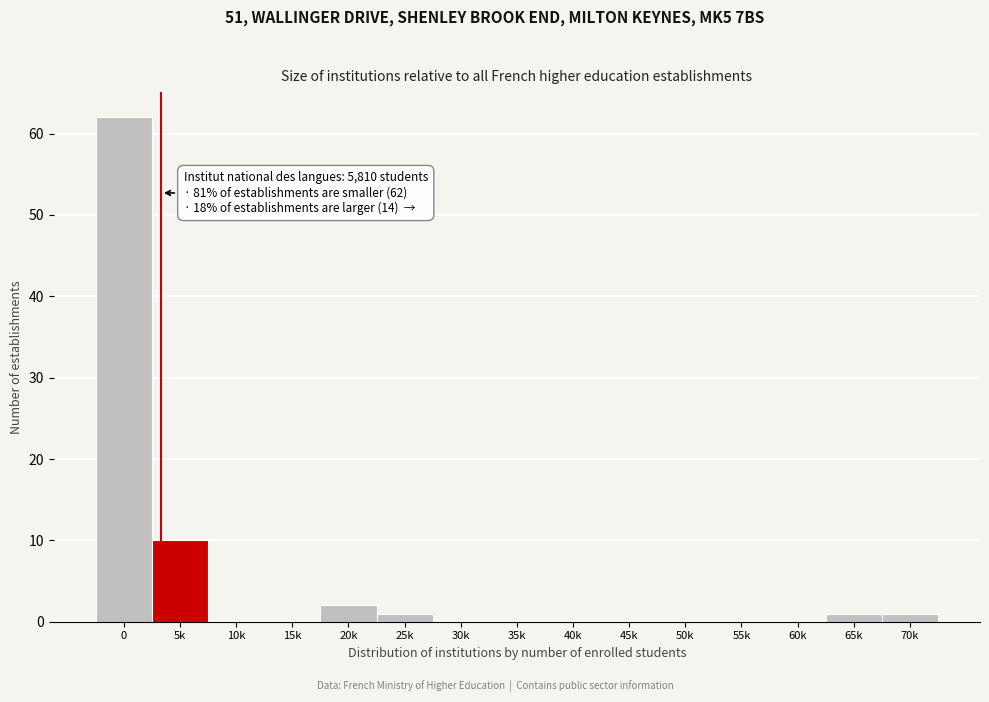

Reading left to right, list all the values displayed in this chart.

0=62	5k=10	10k=0	15k=0	20k=2	25k=1	30k=0	35k=0	40k=0	45k=0	50k=0	55k=0	60k=0	65k=1	70k=1